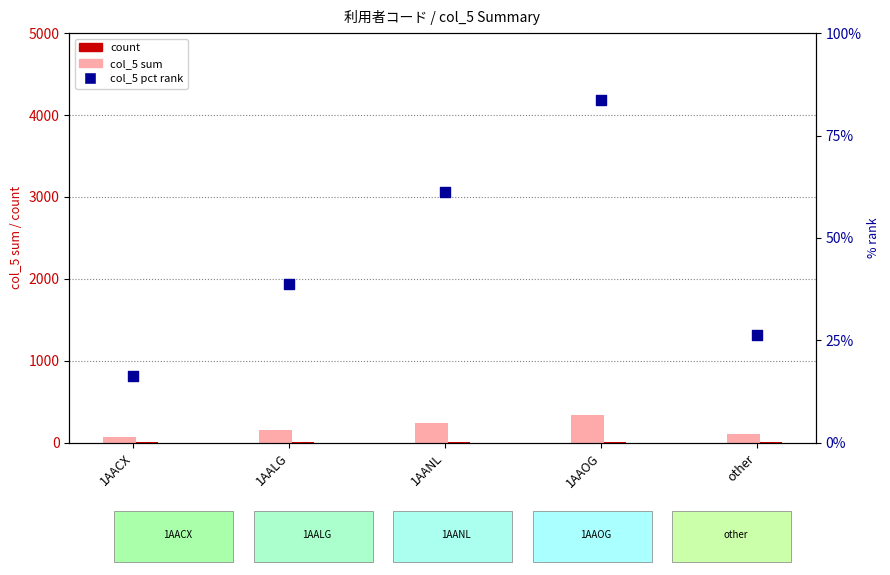

Which series reaches the maximum Y coordinate?

col_5 sum (light)